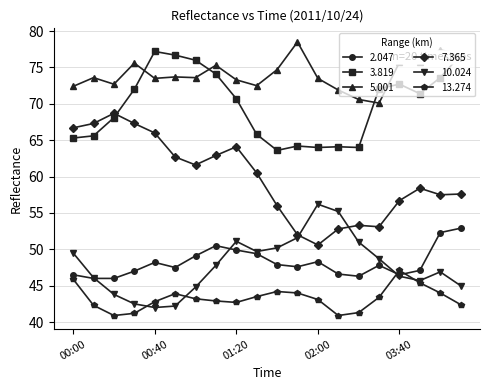

How many lines are shown in the chart?

6